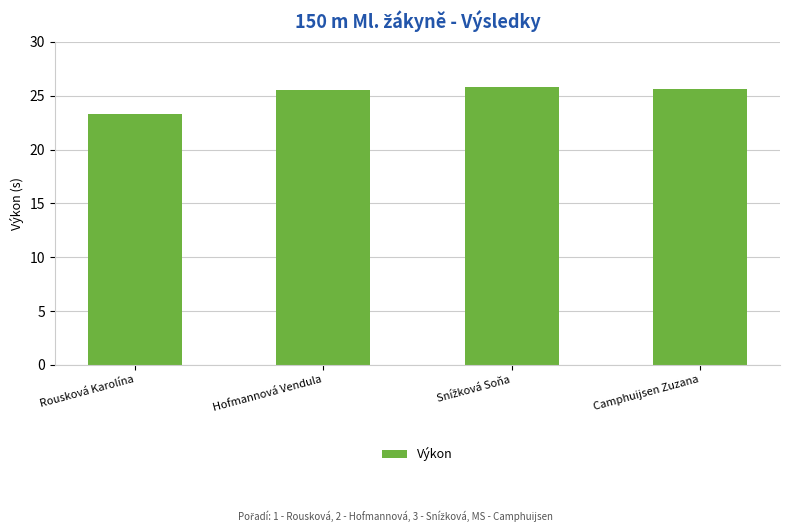

How many bars are there in total?

4